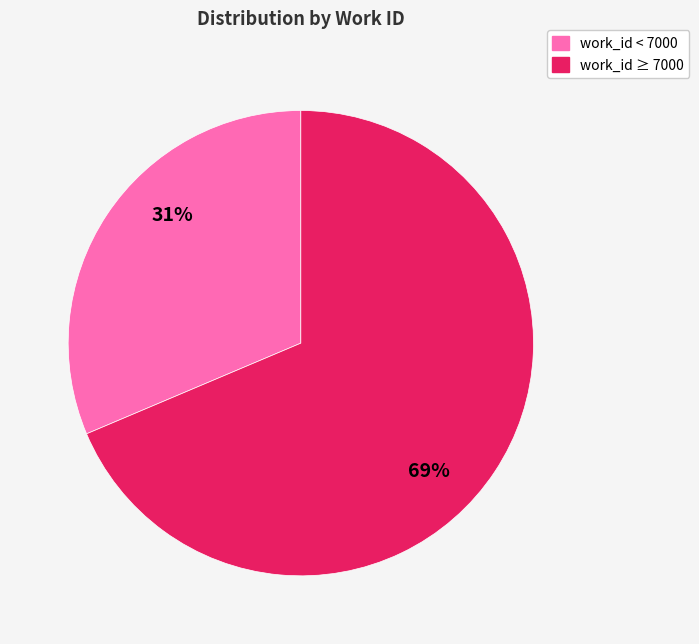

To the nearest percent, what is the average slice percentage?

50%